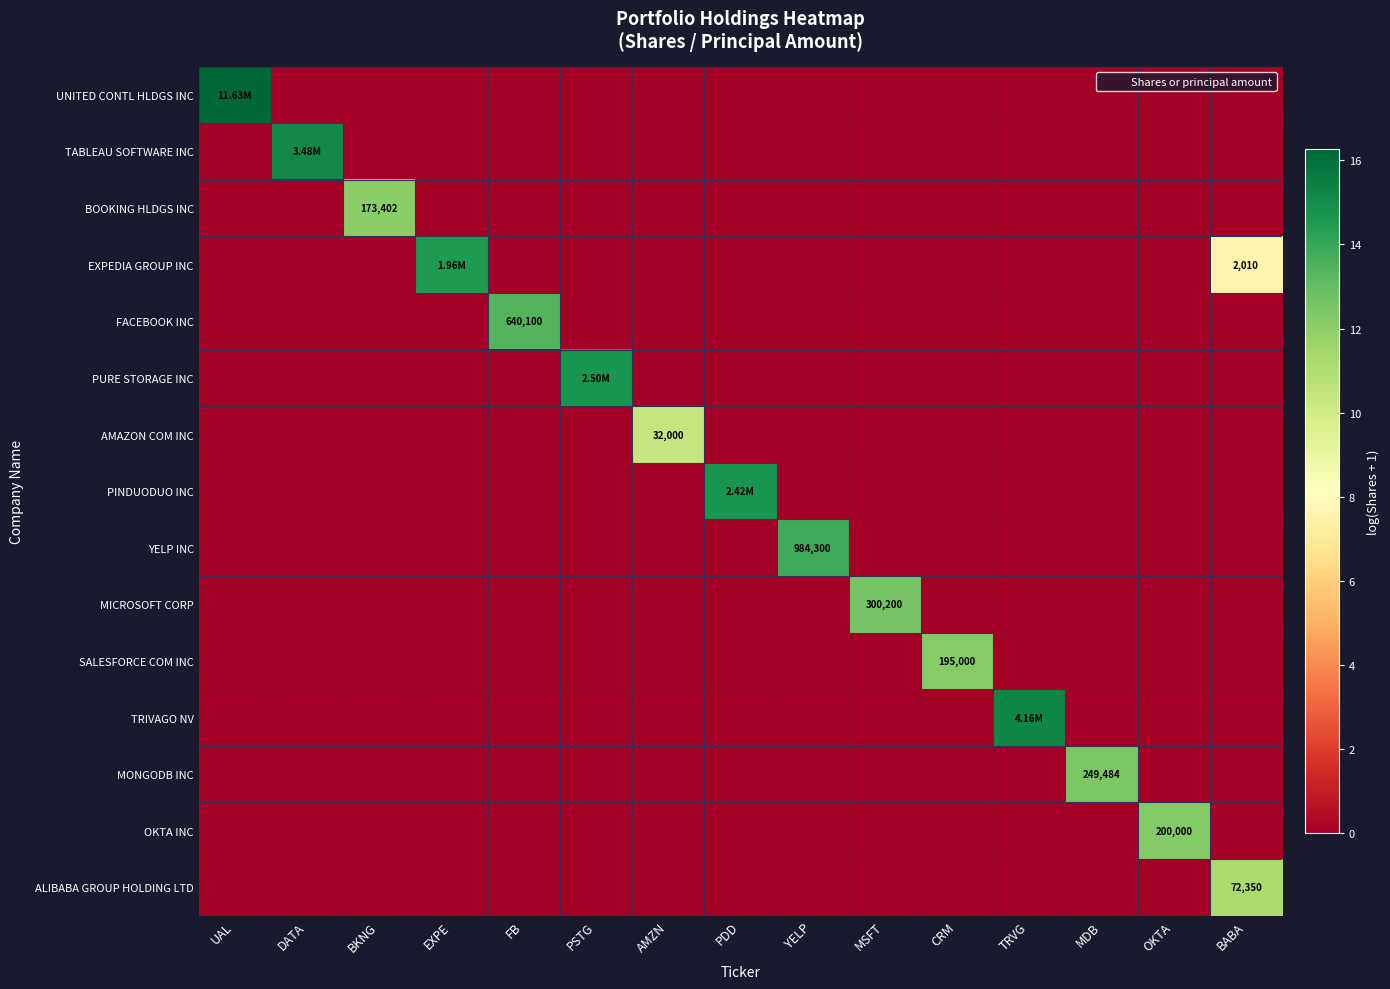

Which has a higher value, PDD or AMZN?

PDD